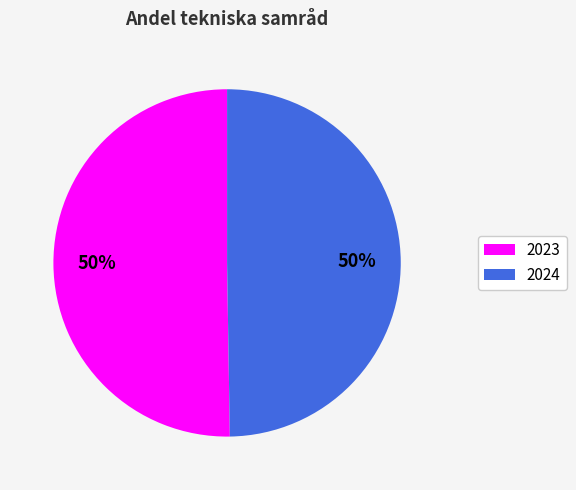

Count the number of slices in the pie.

2